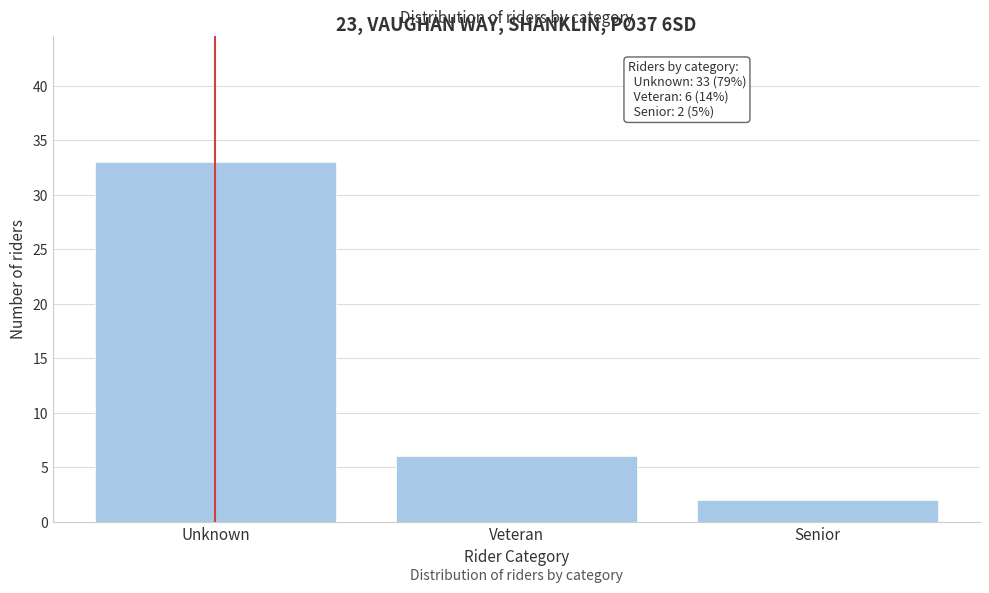

Reading left to right, transcribe all the data shown in this chart.

Unknown=33	Veteran=6	Senior=2